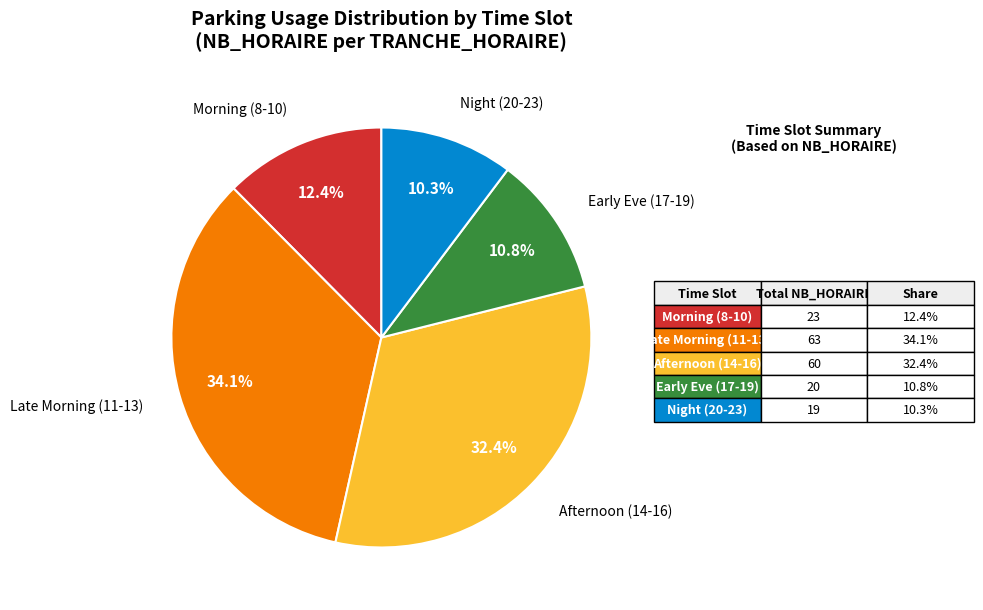

Count the number of slices in the pie.

5